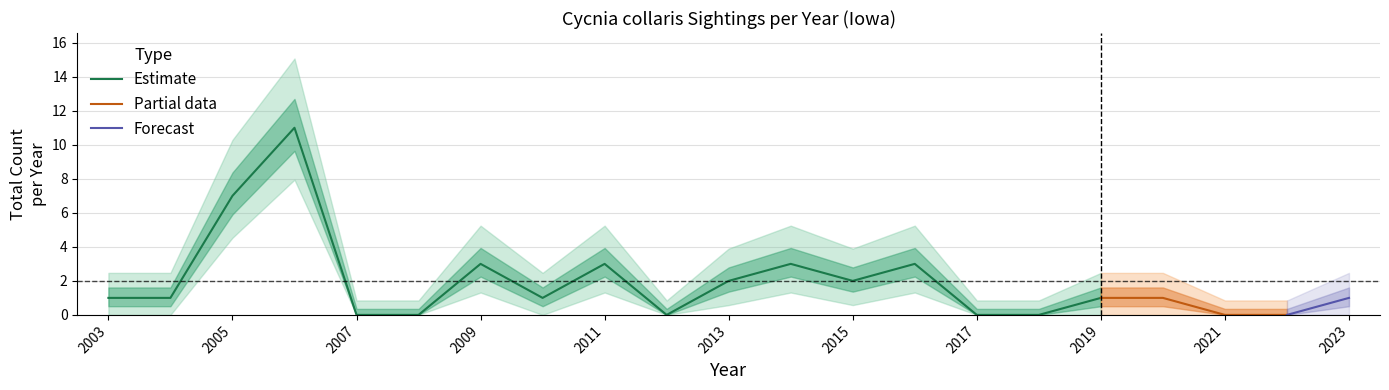

What is the difference between the second highest and minimum values?

7